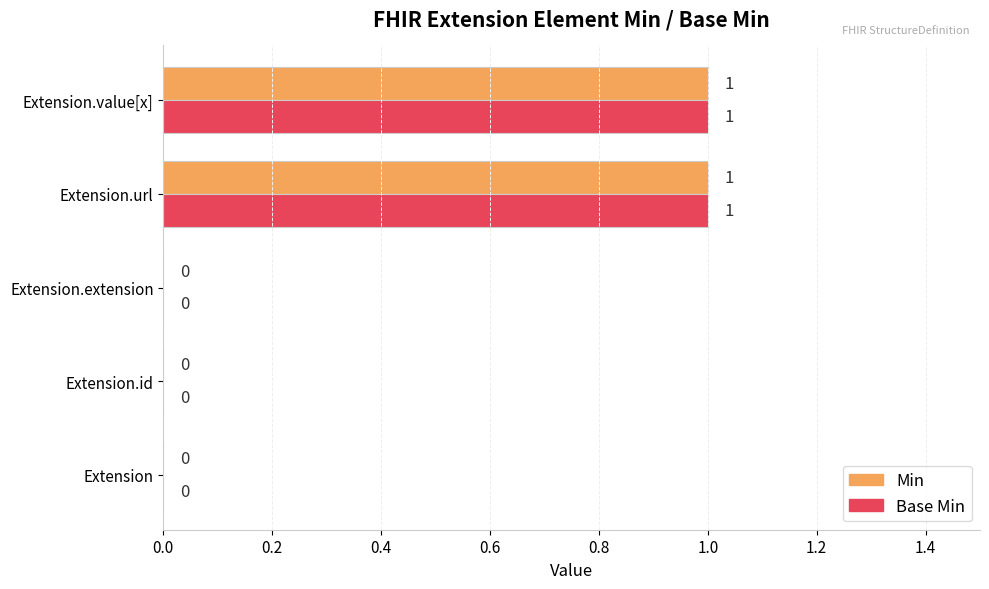

What are all the series names shown in the legend?

Min, Base Min